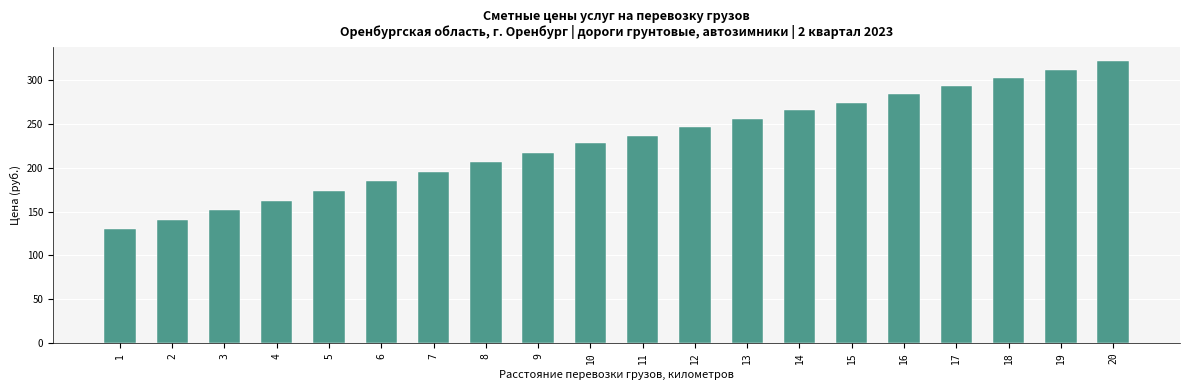

Where is the data nearest to the value 225?

10